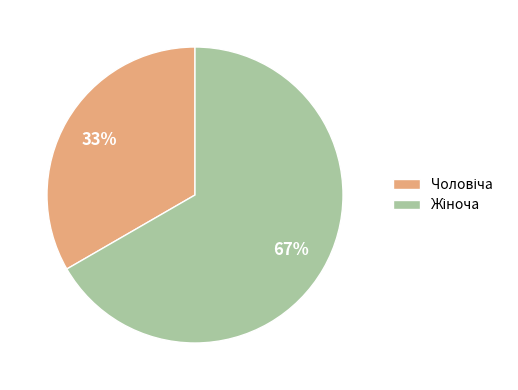

Does any single category account for the majority?

Yes